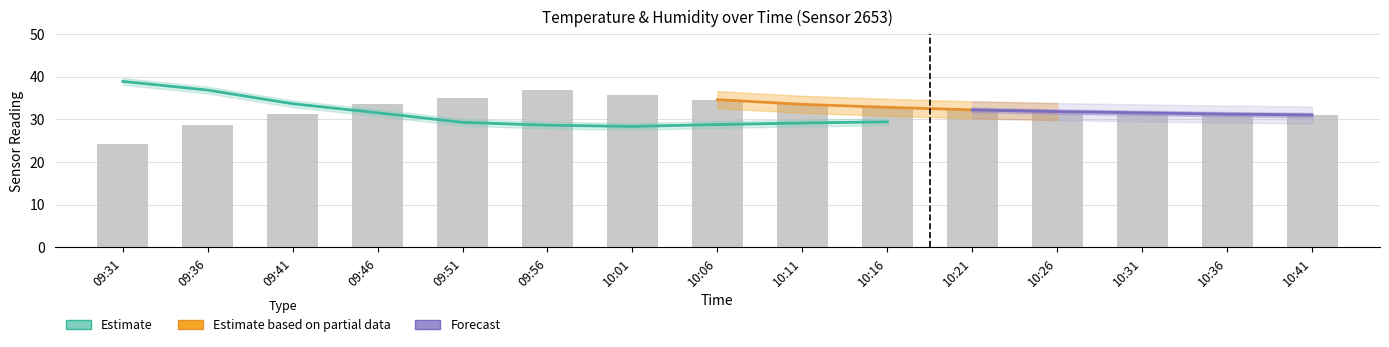

List the labels in order of value, largest first.

09:56, 10:01, 09:51, 10:06, 09:46, 10:11, 10:16, 10:21, 10:26, 10:31, 09:41, 10:36, 10:41, 09:36, 09:31